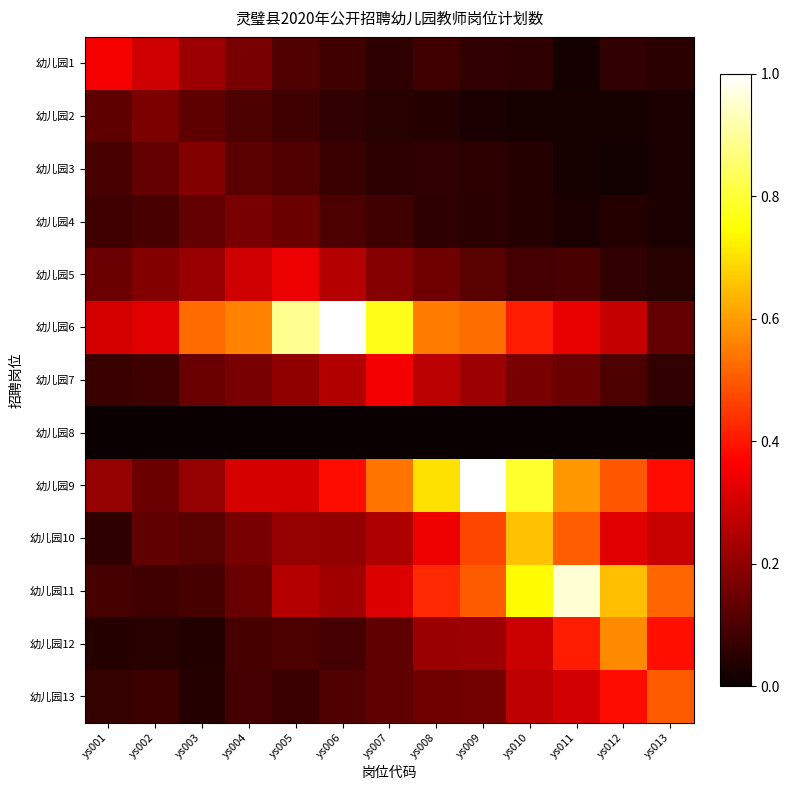

Reading left to right, extract all data points from this chart.

幼儿园1: ys001=0.4	ys002=0.3	ys003=0.2	ys004=0.2	ys005=0.1	ys006=0.1	ys007=0.1	ys008=0.1	ys009=0.1	ys010=0.1	ys011=0.0	ys012=0.1	ys013=0.1
幼儿园2: ys001=0.1	ys002=0.2	ys003=0.1	ys004=0.1	ys005=0.1	ys006=0.1	ys007=0.0	ys008=0.0	ys009=0.0	ys010=0.0	ys011=0.0	ys012=0.0	ys013=0.0
幼儿园3: ys001=0.1	ys002=0.1	ys003=0.2	ys004=0.1	ys005=0.1	ys006=0.1	ys007=0.1	ys008=0.1	ys009=0.1	ys010=0.0	ys011=0.0	ys012=0.0	ys013=0.0
幼儿园4: ys001=0.1	ys002=0.1	ys003=0.1	ys004=0.2	ys005=0.1	ys006=0.1	ys007=0.1	ys008=0.1	ys009=0.1	ys010=0.0	ys011=0.0	ys012=0.0	ys013=0.0
幼儿园5: ys001=0.1	ys002=0.2	ys003=0.2	ys004=0.3	ys005=0.3	ys006=0.3	ys007=0.2	ys008=0.2	ys009=0.1	ys010=0.1	ys011=0.1	ys012=0.1	ys013=0.0
幼儿园6: ys001=0.3	ys002=0.3	ys003=0.5	ys004=0.6	ys005=0.9	ys006=1.0	ys007=0.8	ys008=0.5	ys009=0.5	ys010=0.4	ys011=0.3	ys012=0.3	ys013=0.1
幼儿园7: ys001=0.1	ys002=0.1	ys003=0.1	ys004=0.2	ys005=0.2	ys006=0.3	ys007=0.3	ys008=0.3	ys009=0.2	ys010=0.2	ys011=0.1	ys012=0.1	ys013=0.1
幼儿园8: ys001=0.0	ys002=0.0	ys003=0.0	ys004=0.0	ys005=0.0	ys006=0.0	ys007=0.0	ys008=0.0	ys009=0.0	ys010=0.0	ys011=0.0	ys012=0.0	ys013=0.0
幼儿园9: ys001=0.2	ys002=0.1	ys003=0.2	ys004=0.3	ys005=0.3	ys006=0.4	ys007=0.5	ys008=0.7	ys009=1.0	ys010=0.8	ys011=0.6	ys012=0.5	ys013=0.4
幼儿园10: ys001=0.1	ys002=0.1	ys003=0.1	ys004=0.2	ys005=0.2	ys006=0.2	ys007=0.2	ys008=0.3	ys009=0.5	ys010=0.7	ys011=0.5	ys012=0.3	ys013=0.3
幼儿园11: ys001=0.1	ys002=0.1	ys003=0.1	ys004=0.1	ys005=0.3	ys006=0.2	ys007=0.3	ys008=0.4	ys009=0.5	ys010=0.7	ys011=1.0	ys012=0.6	ys013=0.5
幼儿园12: ys001=0.0	ys002=0.0	ys003=0.0	ys004=0.1	ys005=0.1	ys006=0.1	ys007=0.1	ys008=0.2	ys009=0.2	ys010=0.3	ys011=0.4	ys012=0.6	ys013=0.4
幼儿园13: ys001=0.1	ys002=0.1	ys003=0.0	ys004=0.1	ys005=0.1	ys006=0.1	ys007=0.1	ys008=0.2	ys009=0.2	ys010=0.3	ys011=0.3	ys012=0.4	ys013=0.5